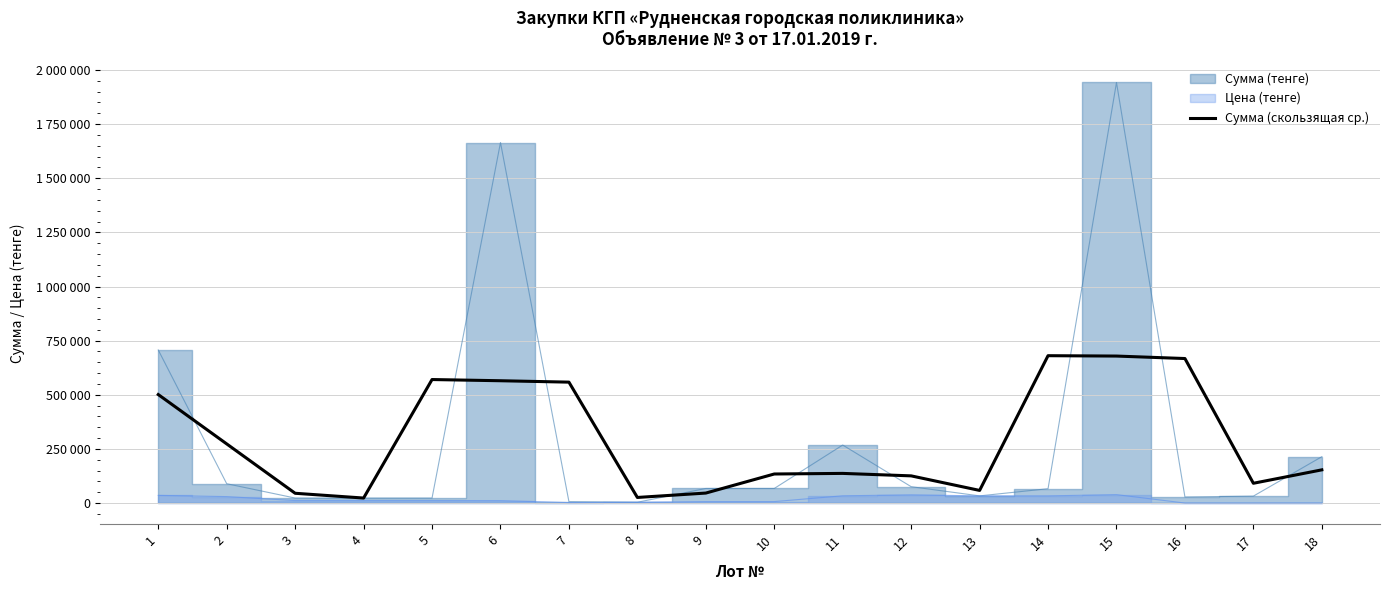

Where is the data nearest to the value 351818?

2